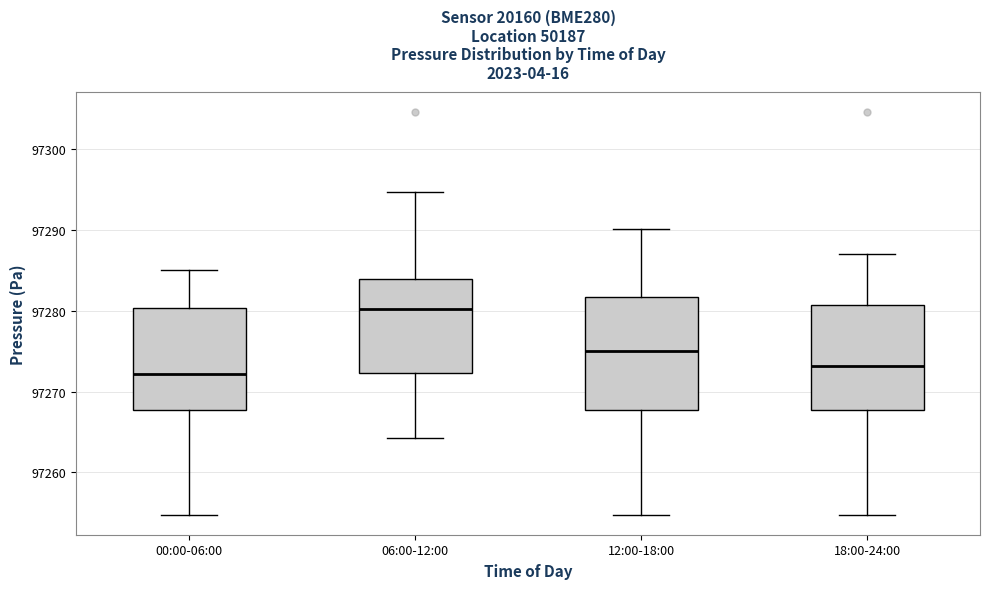

Where does the lower whisker of the box for 18:00-24:00 end on the y-axis? The values are not printed on the chart, so give them approximately, as read against the axis.

97255